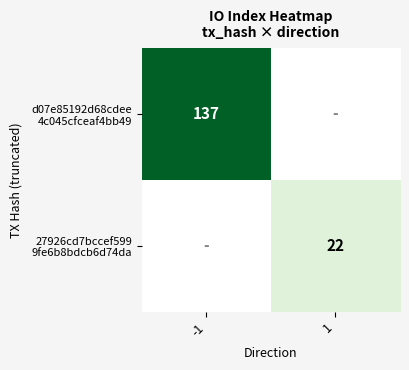

Between 1 and -1, which is larger?

-1